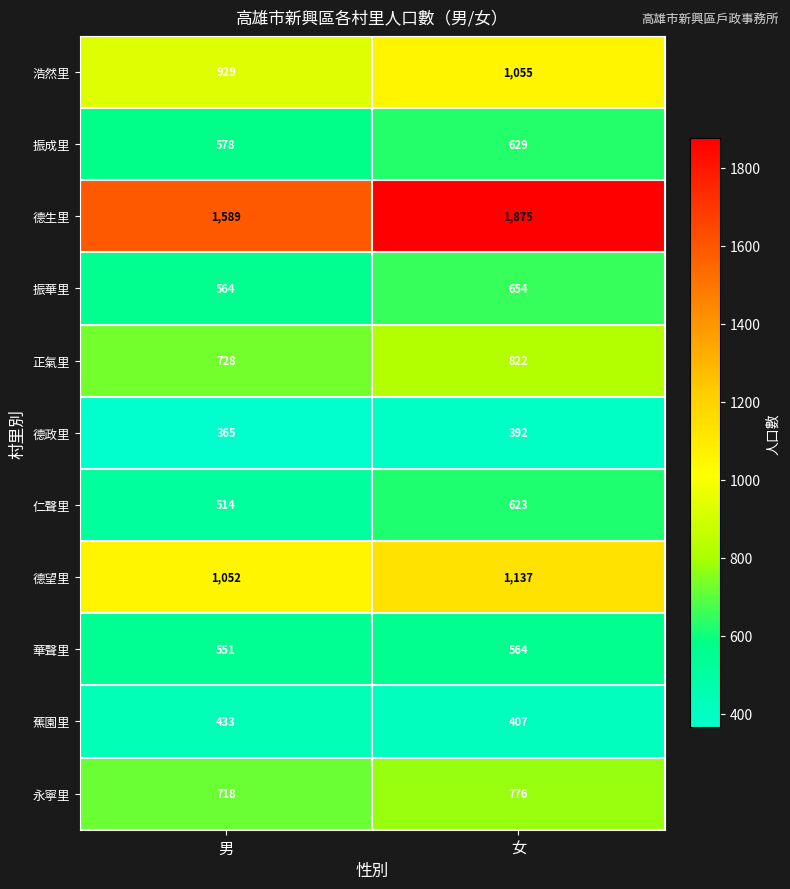

At how many categories does at least one series exceed 1276?

2